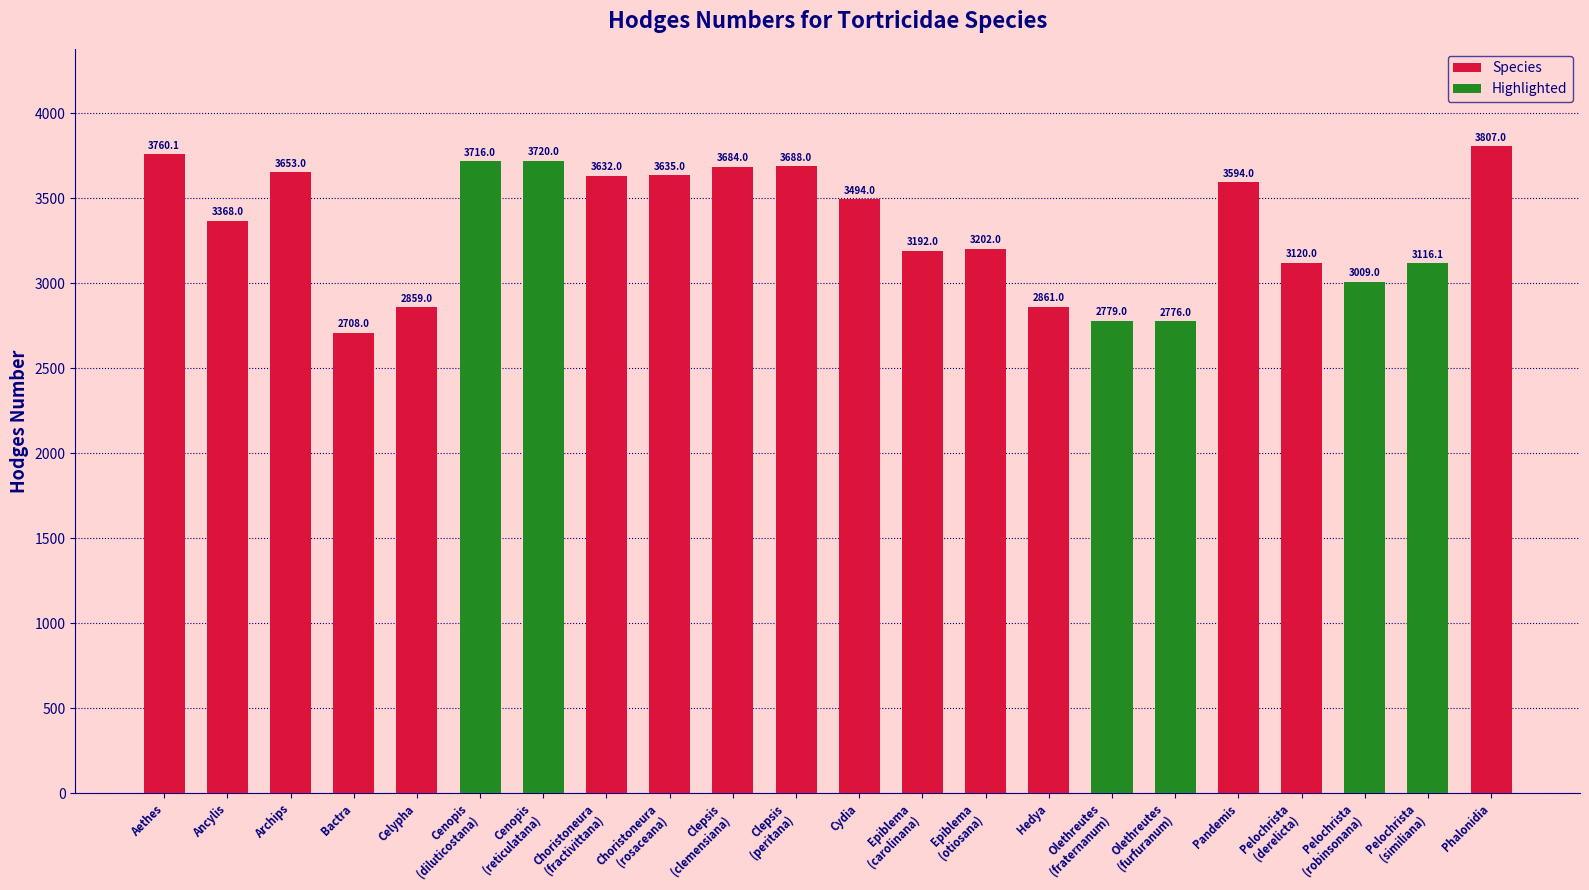

What is the label of the 16th bar from the right?

Cenopis
(reticulatana)